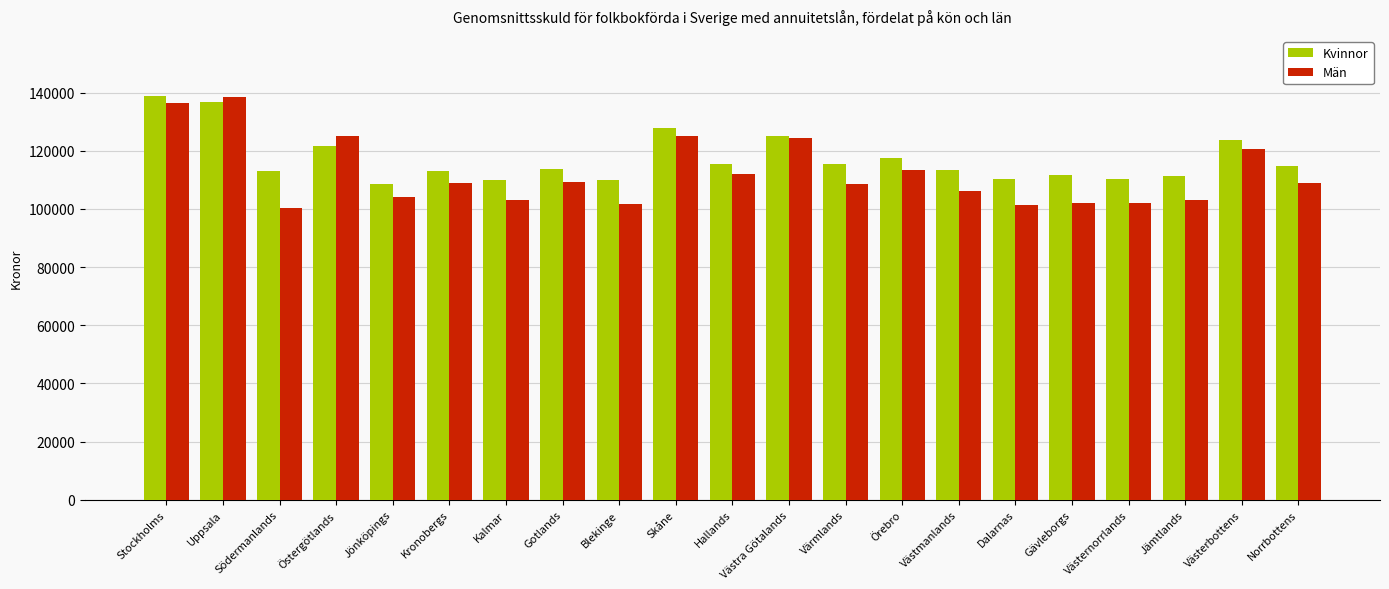

What is the total value across all series at Västmanlands?

219604.8